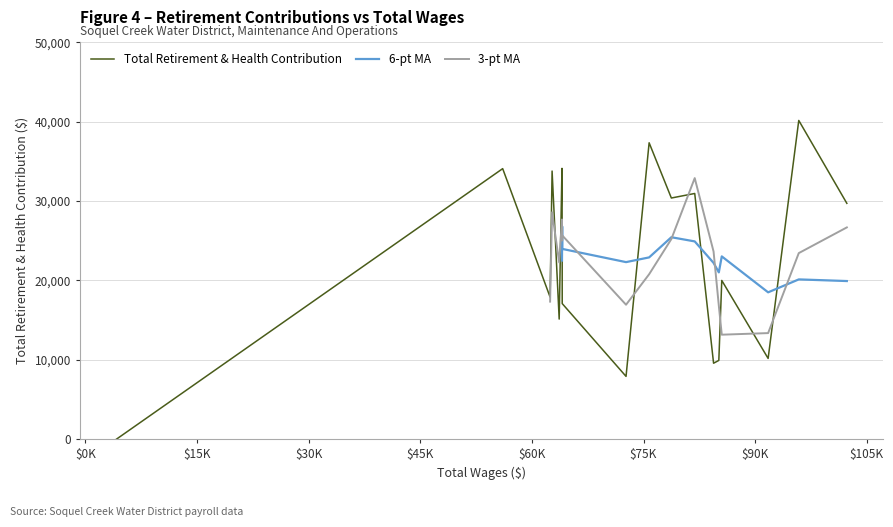

Does the chart display data point markers on the line(s)?

No